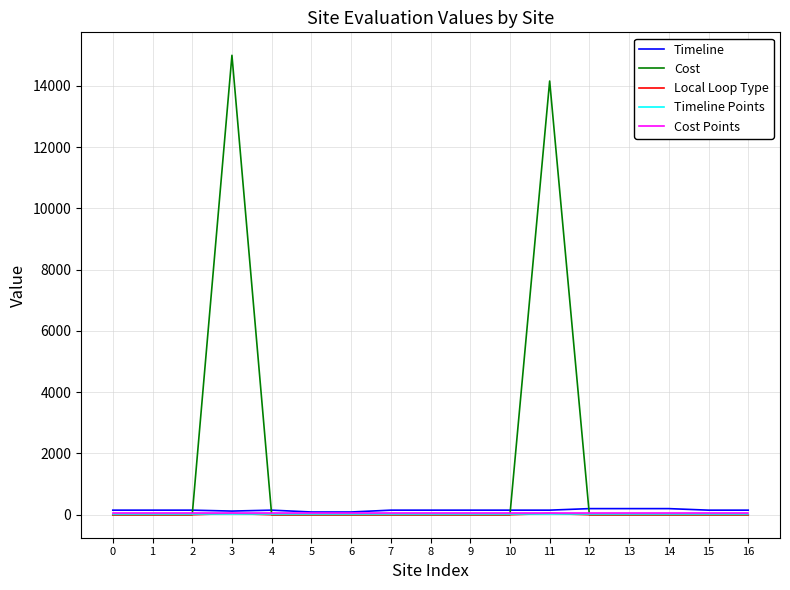

How many lines are shown in the chart?

5